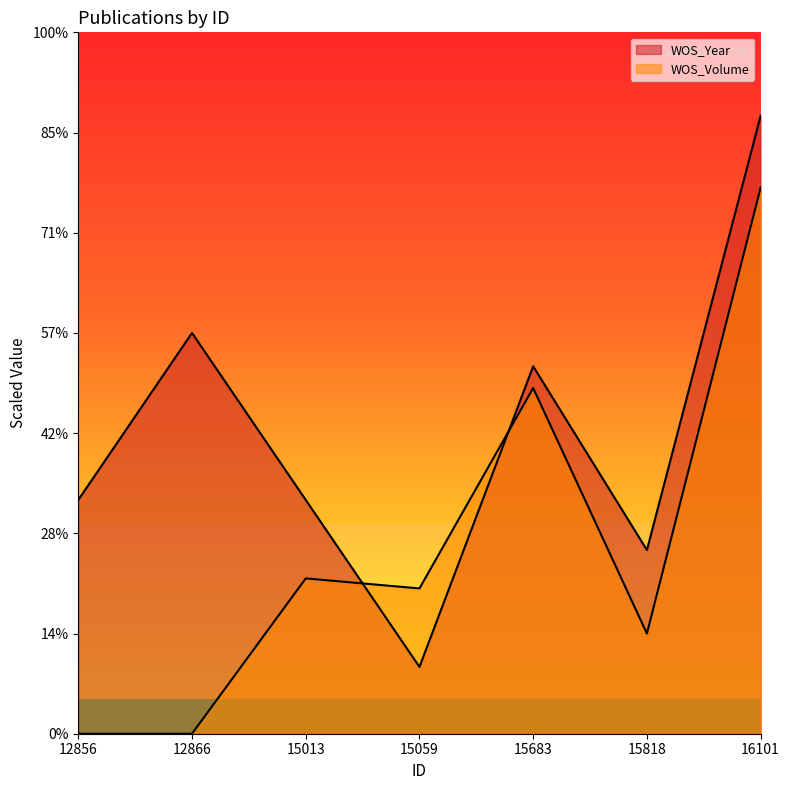

True or false: WOS_Year has more than 2 points higher than both neighbors.

False